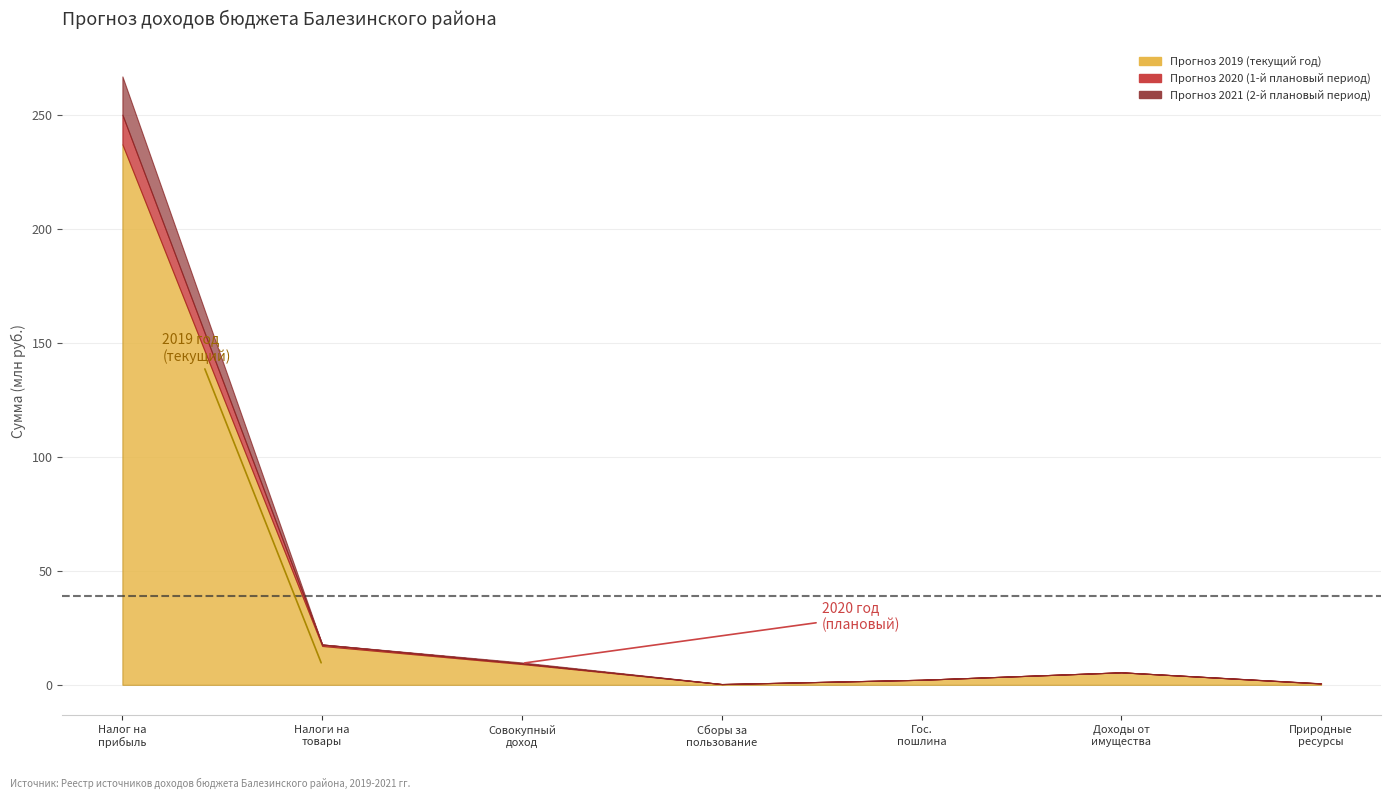

Which category has the highest value in the Прогноз 2021 (2-й плановый период) series?

НАЛОГИ НА ПРИБЫЛЬ, ДОХОДЫ